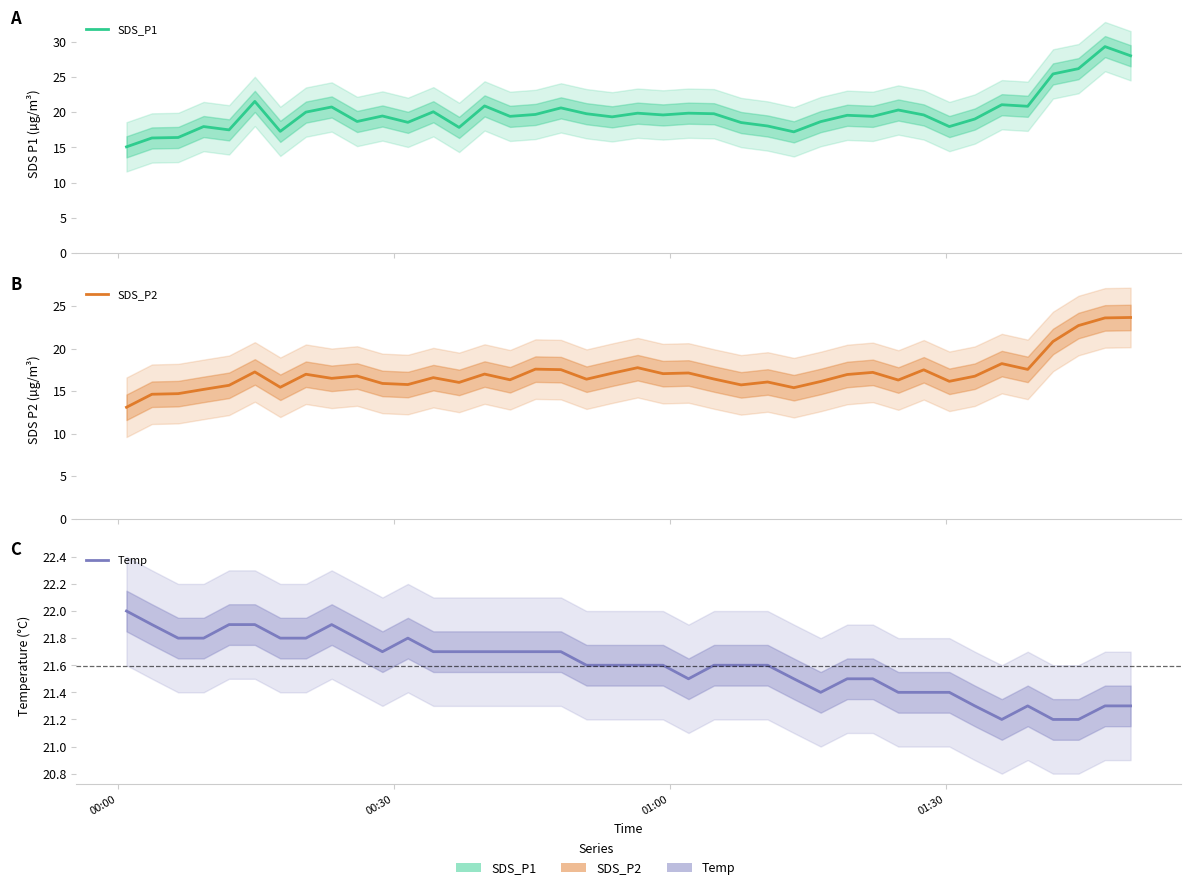

Which category has the highest value in the Temp series?

00:00